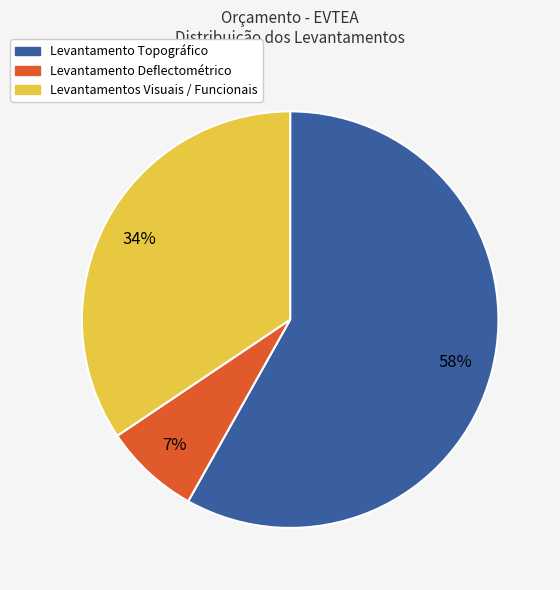

To the nearest percent, what is the combined percentage of Levantamento Deflectométrico and Levantamento Topográfico?

66%